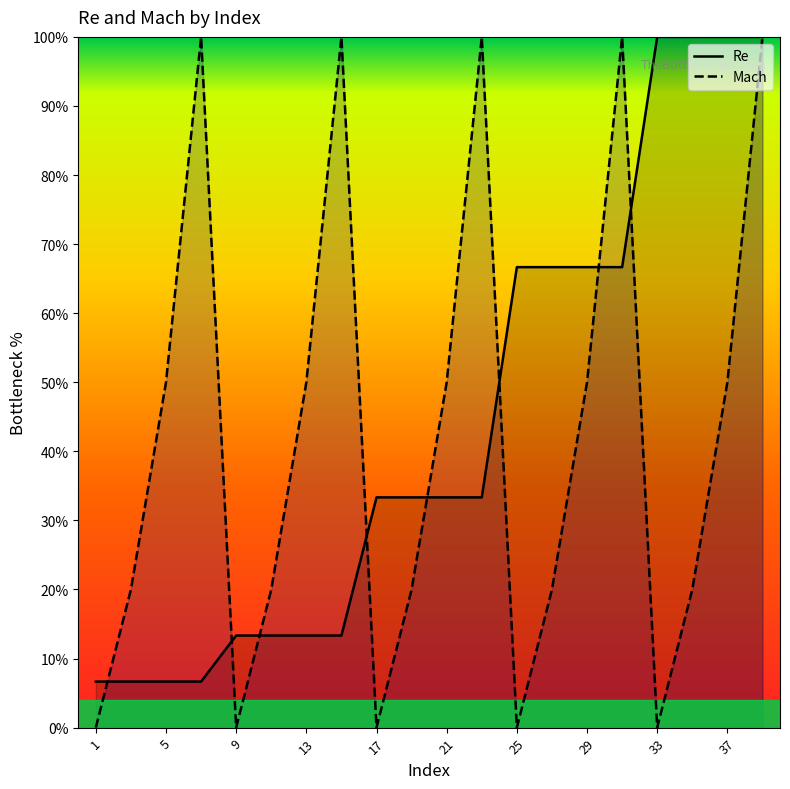

What value does the Re series have at 23?

33.3